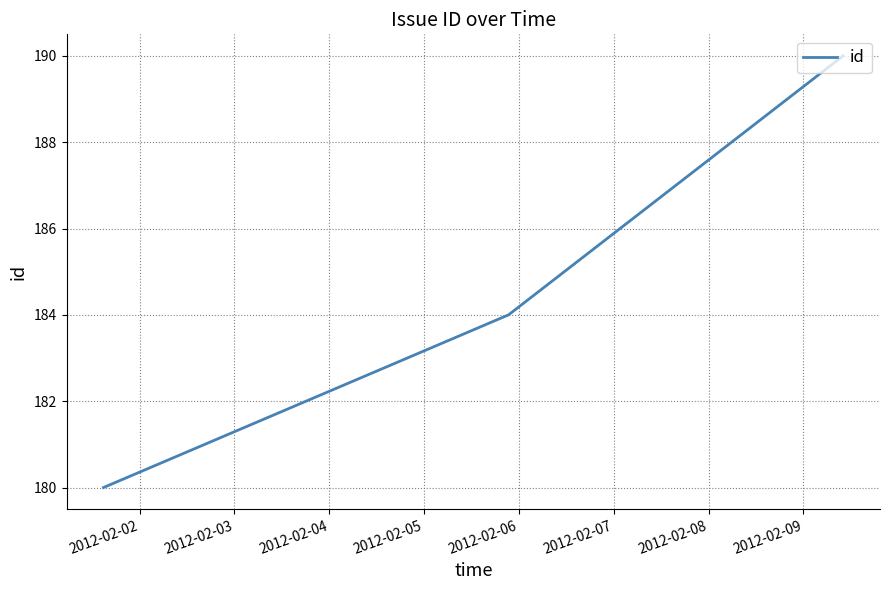

What is the greatest value displayed?

190